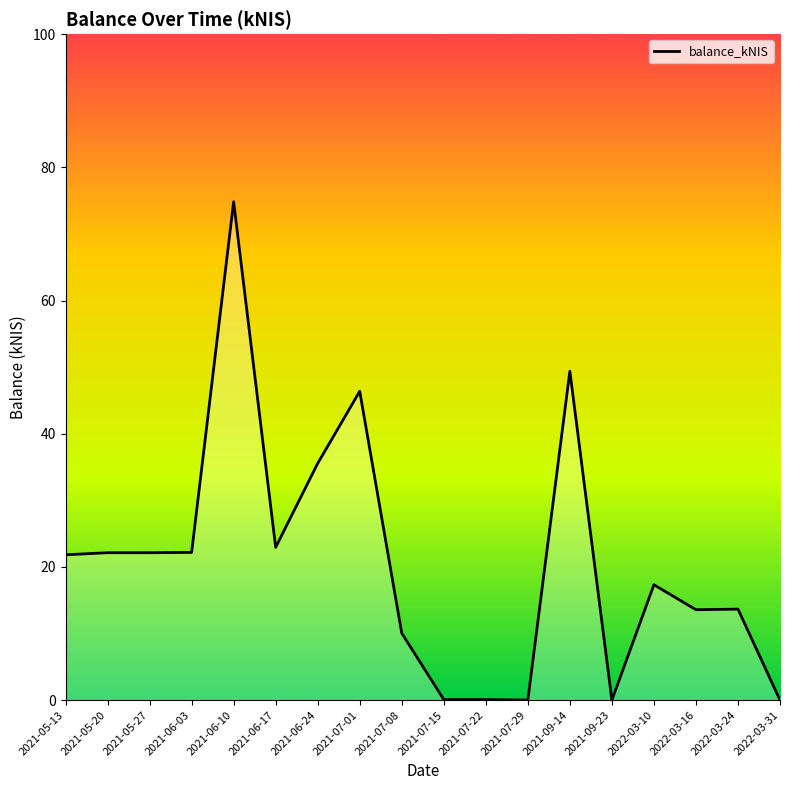

What is the change in value from 2021-07-08 to 2022-03-24?

+3.6